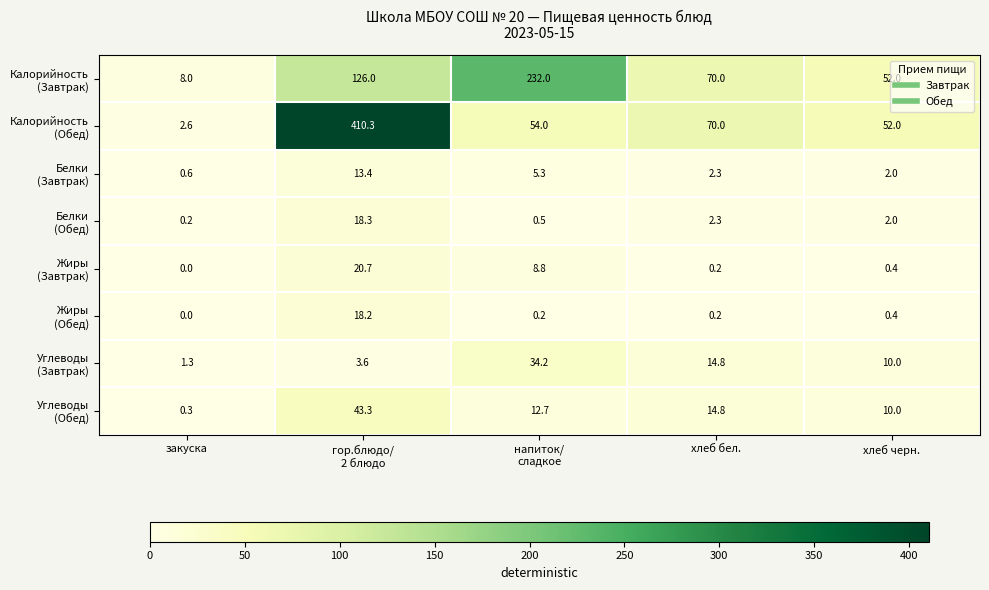

What is the total value across all series at закуска?

13.0